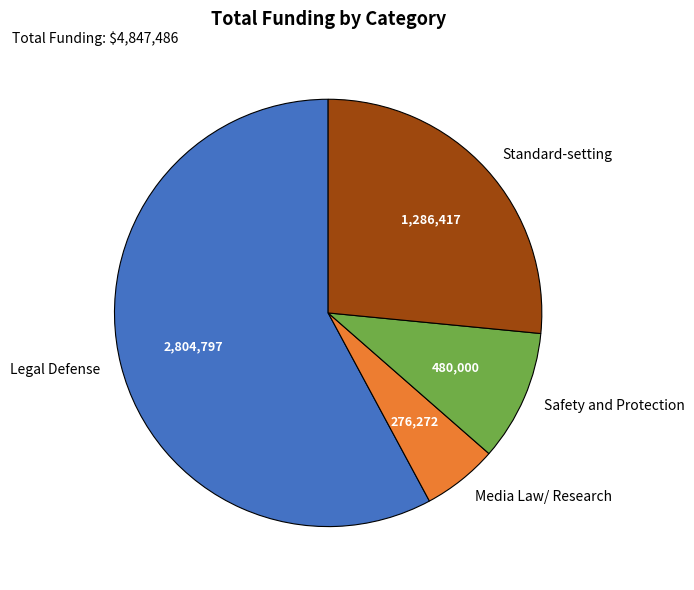

What is the majority slice?

Legal Defense